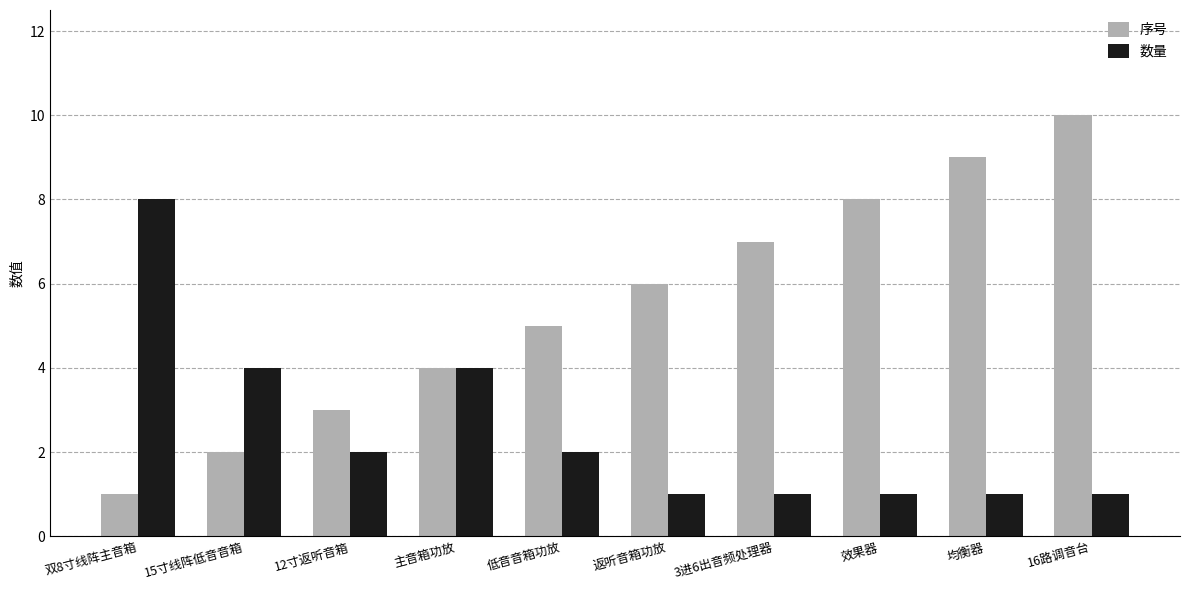

What is the value of the 数量 bar at the 5th from the left?

2